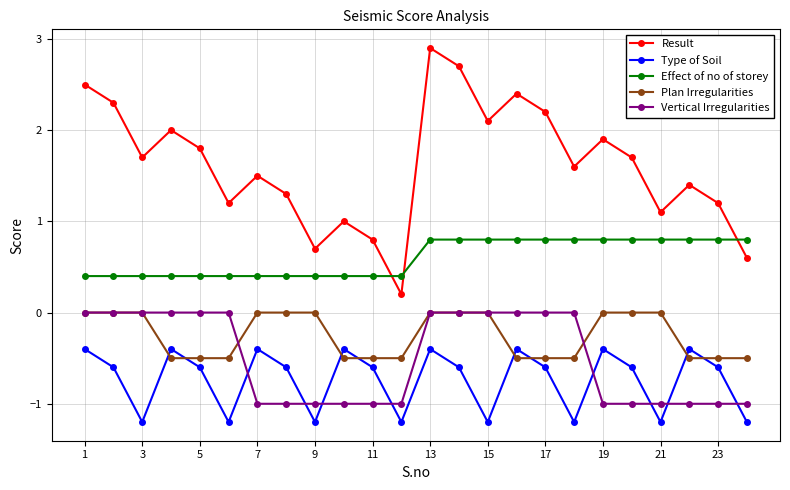

How many interior local peaks does the Result series have?

7